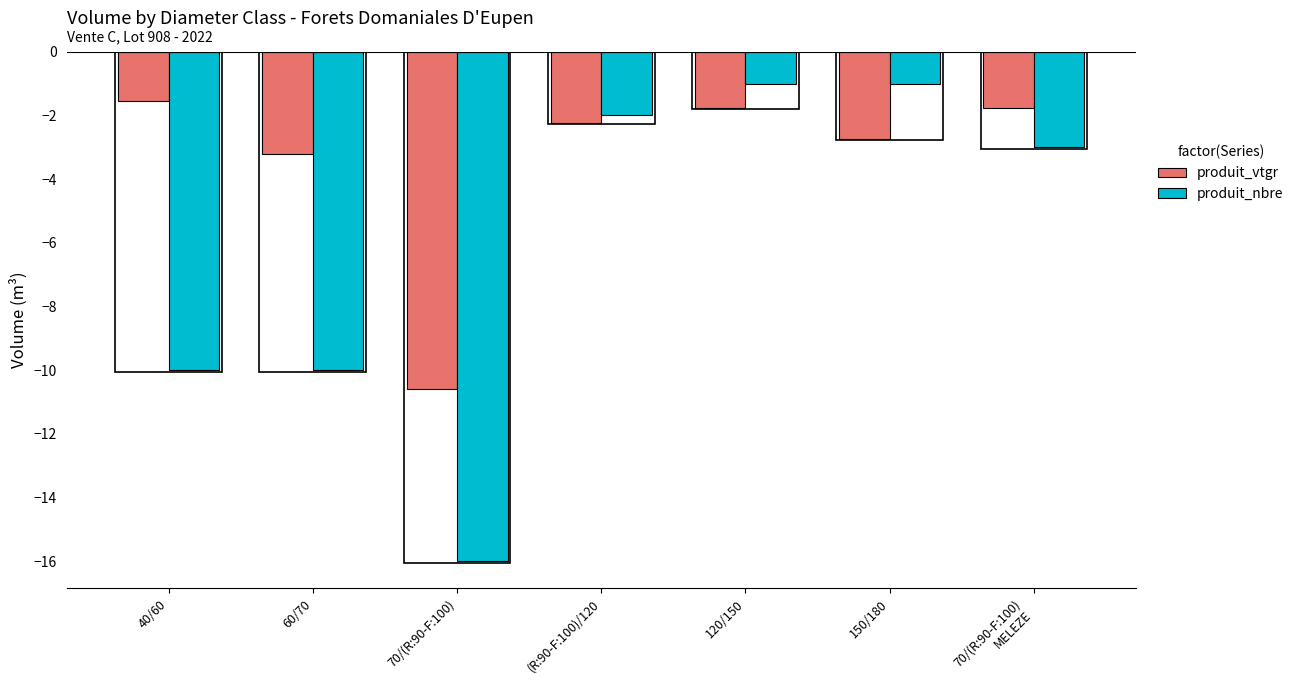

Reading right to left, transcribe all the data shown in this chart.

produit_vtgr: 70/(R:90-F:100)
MELEZE=-1.8	150/180=-2.7	120/150=-1.8	(R:90-F:100)/120=-2.2	70/(R:90-F:100)=-10.6	60/70=-3.2	40/60=-1.6
produit_nbre: 70/(R:90-F:100)
MELEZE=-3.0	150/180=-1.0	120/150=-1.0	(R:90-F:100)/120=-2.0	70/(R:90-F:100)=-16.0	60/70=-10.0	40/60=-10.0